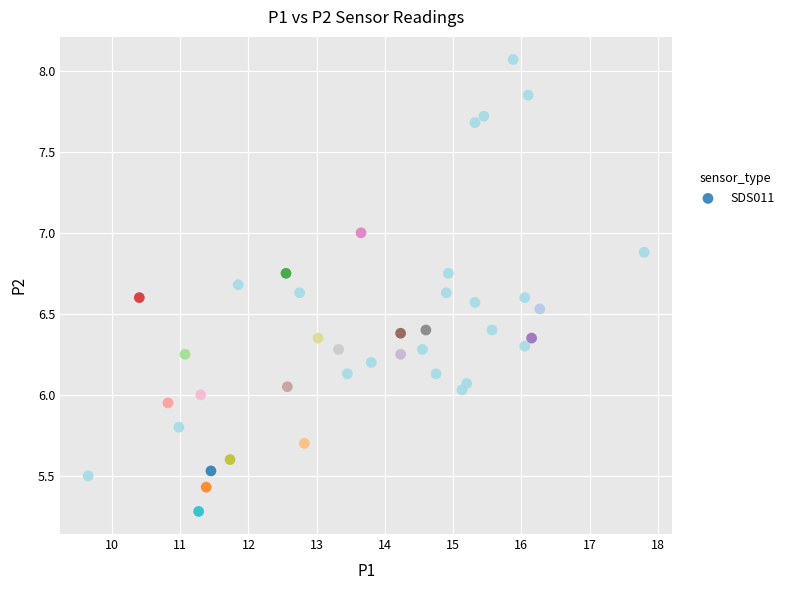

What is the range of X values (max minus min)?

8.2